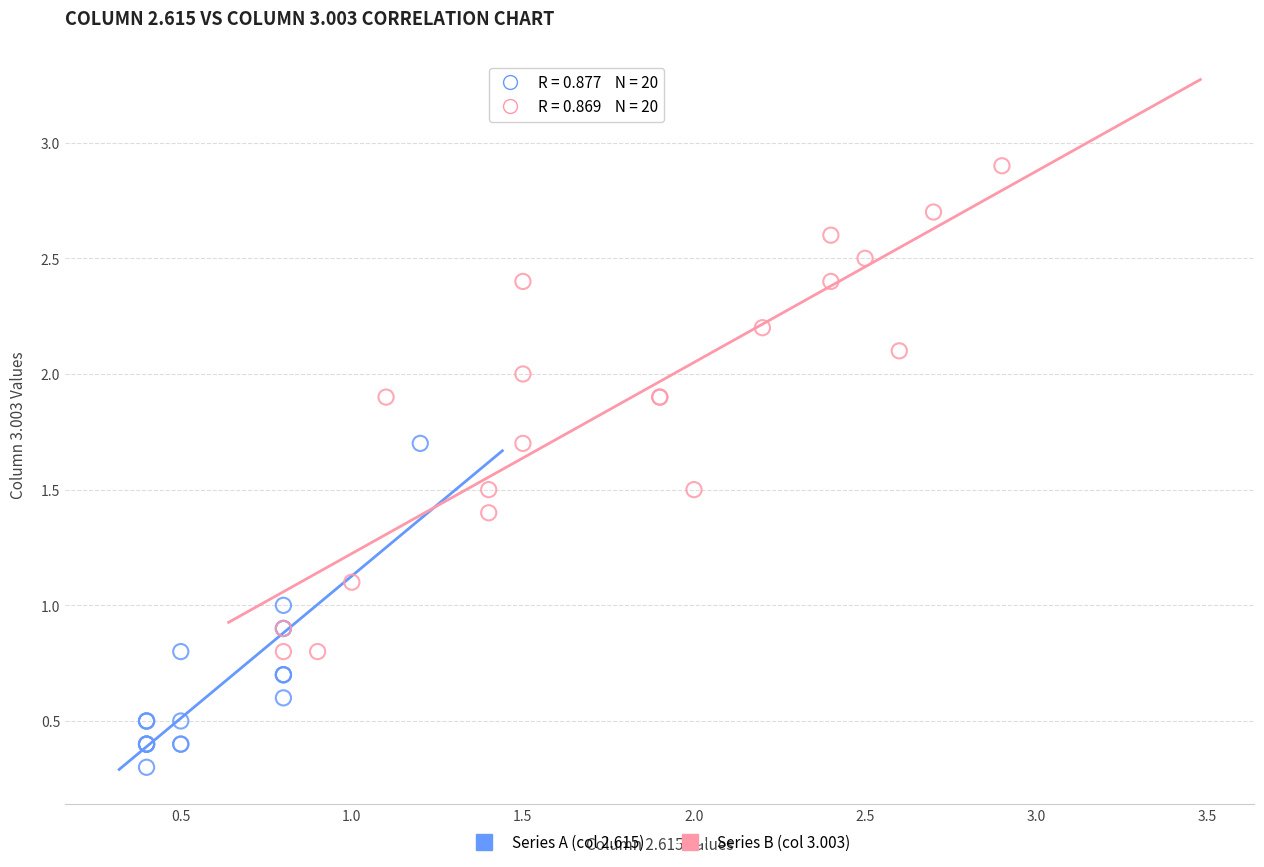

Which series contains the lowest Y value?

Series A (col 2.615)